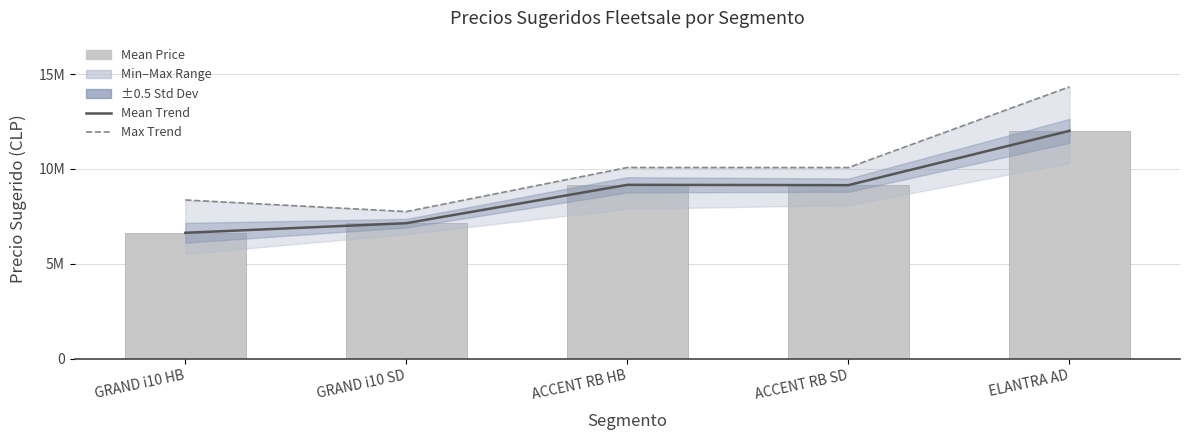

Which category has the lowest value in the Max Trend series?

GRAND i10 SD